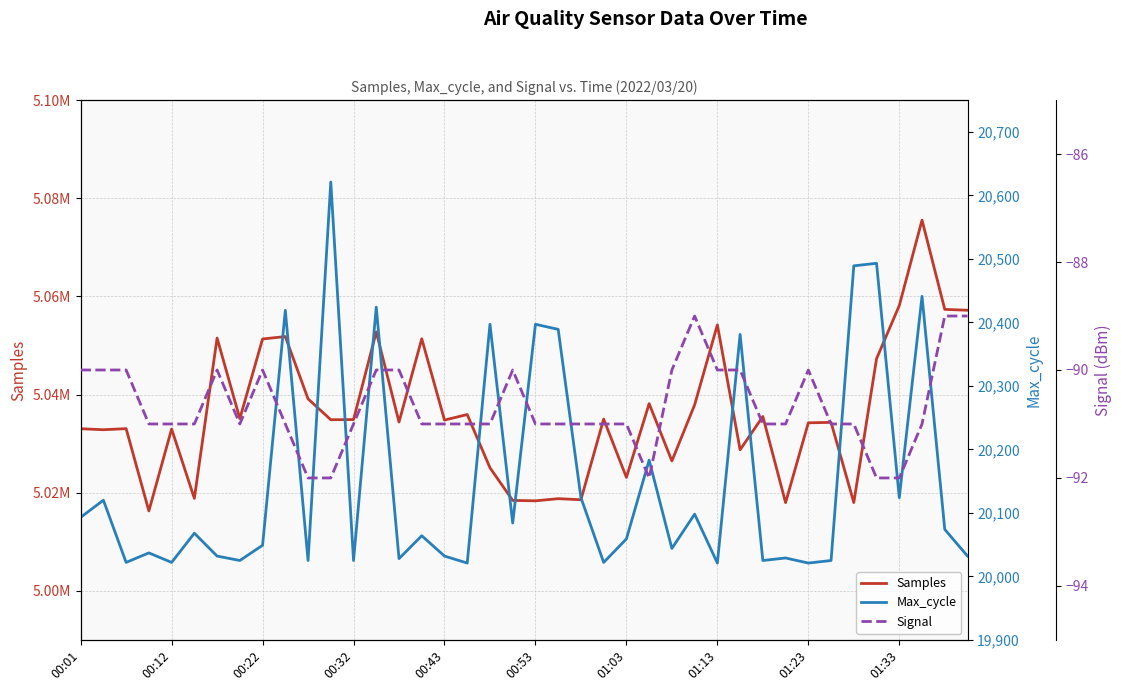

What position from the left is 01:03?

7